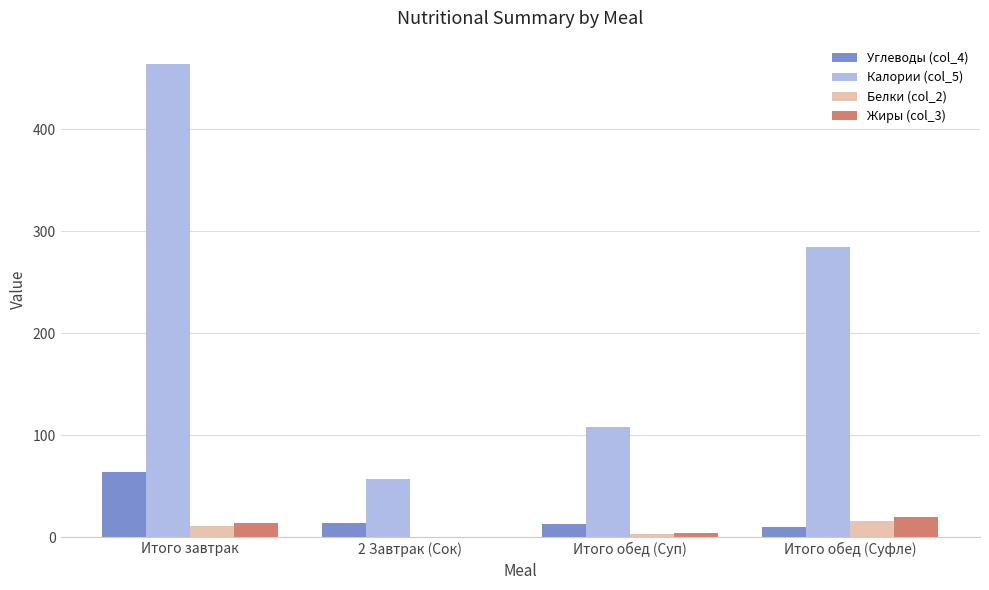

What is the sum of the Белки (col_2) values at Итого завтрак and Итого обед (Суфле)?

27.8